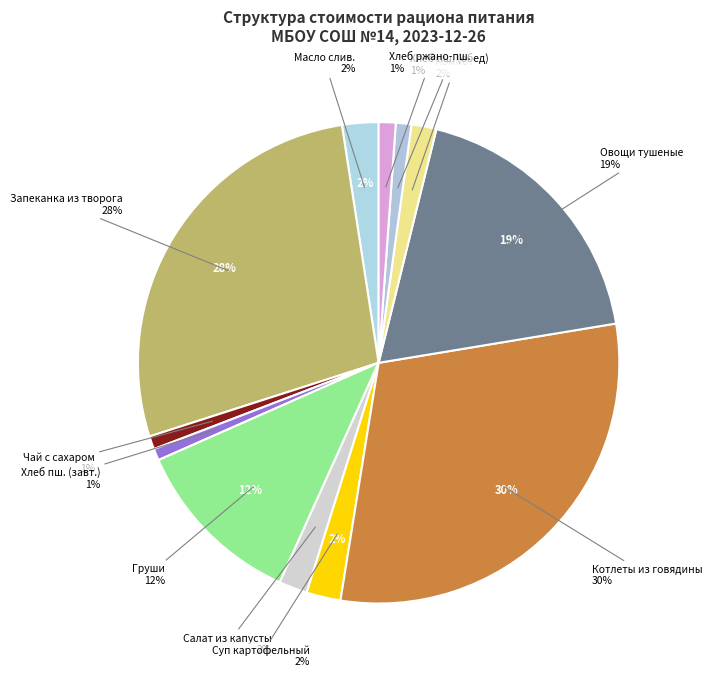

Rank the categories by value from lowest to highest.

Хлеб пшеничный (завтрак), Чай с сахаром, Хлеб пшеничный (обед), Хлеб ржано-пшеничный, Компот из сухофруктов, Салат из белокочанной капусты, Суп картофельный с макаронными изделиями, Масло сливочное, Фрукт по сезону (груши), Овощи тушеные, Запеканка из творога с соусом вишневым, Котлеты из говядины